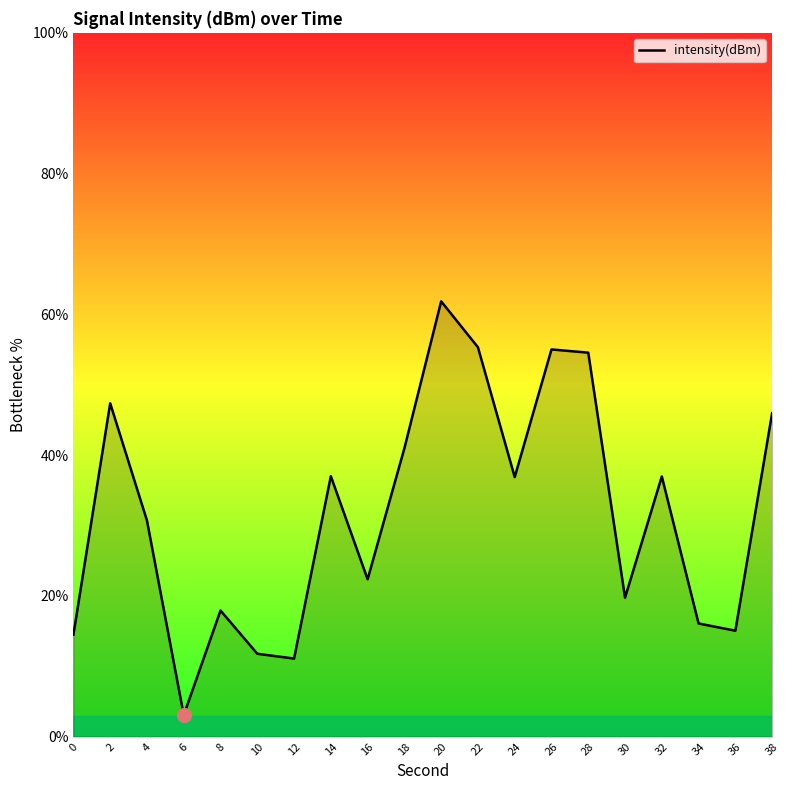

Where is the data nearest to the value 32?

4